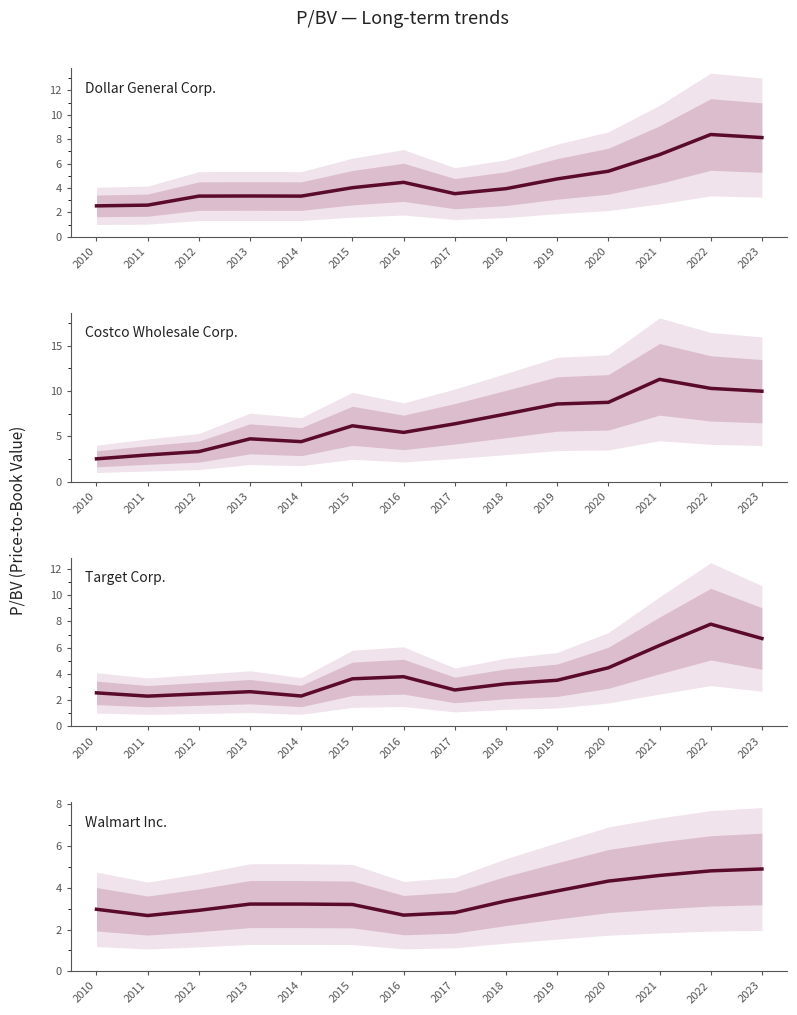

Where is Costco Wholesale Corp. nearest to the value 6?

2015